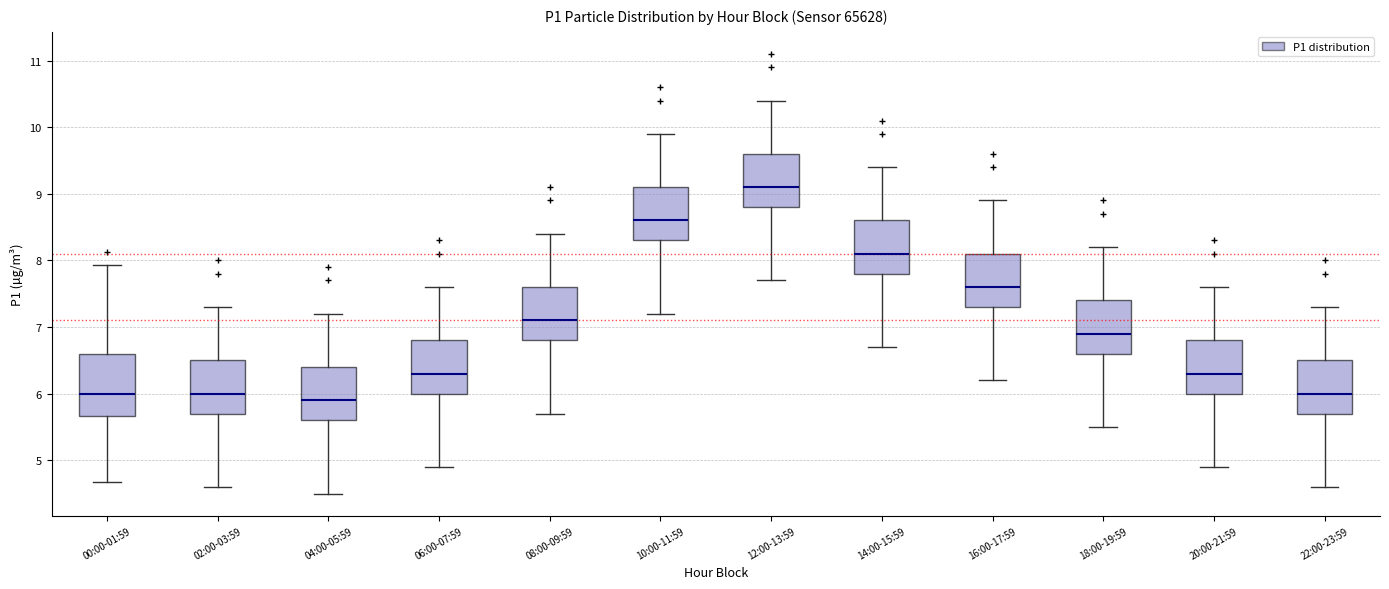

Where is the lower edge of the box for 20:00-21:59 on the y-axis? The values are not printed on the chart, so give them approximately, as read against the axis.

6.0